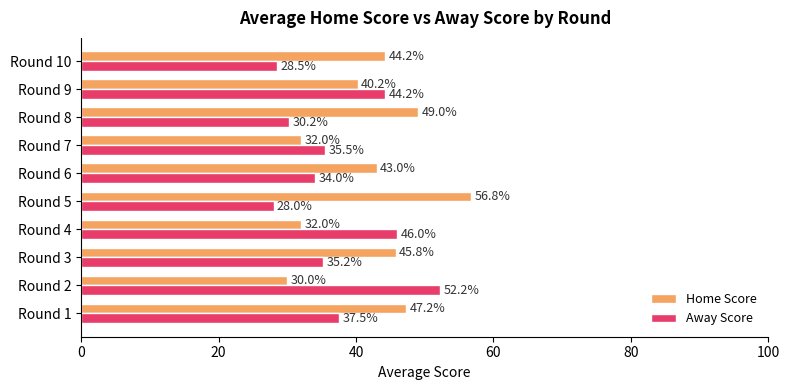

How many values in the Home Score series exceed 44?

5